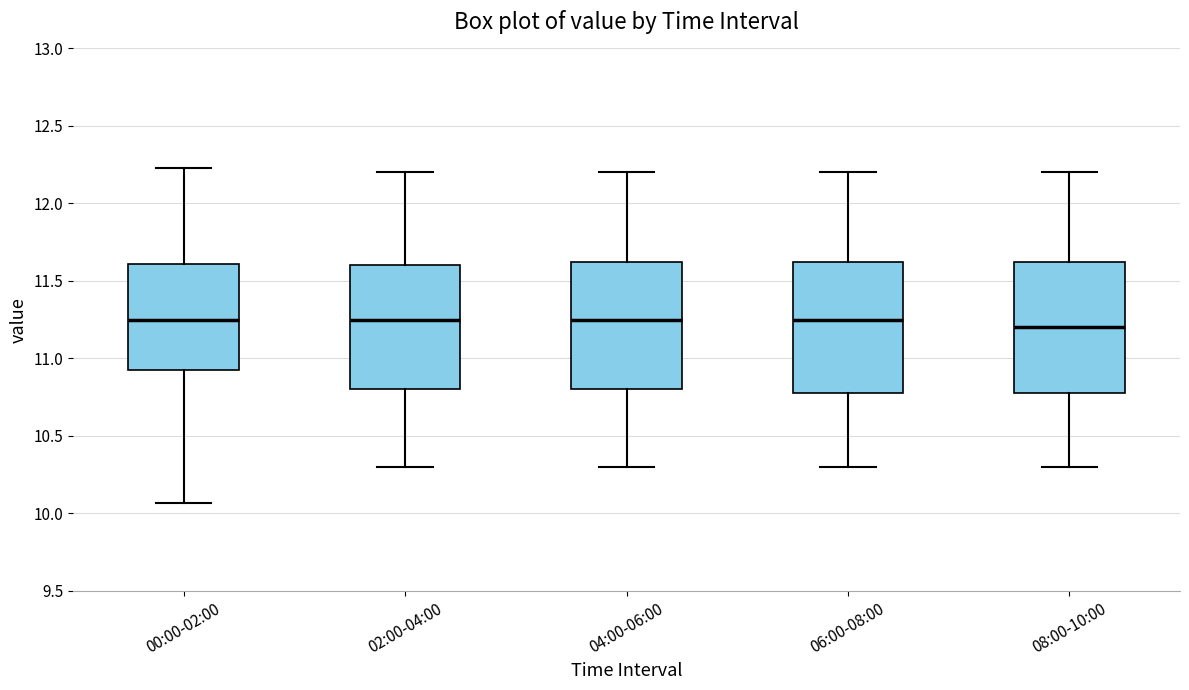

Which box's median line is the lowest?

08:00-10:00